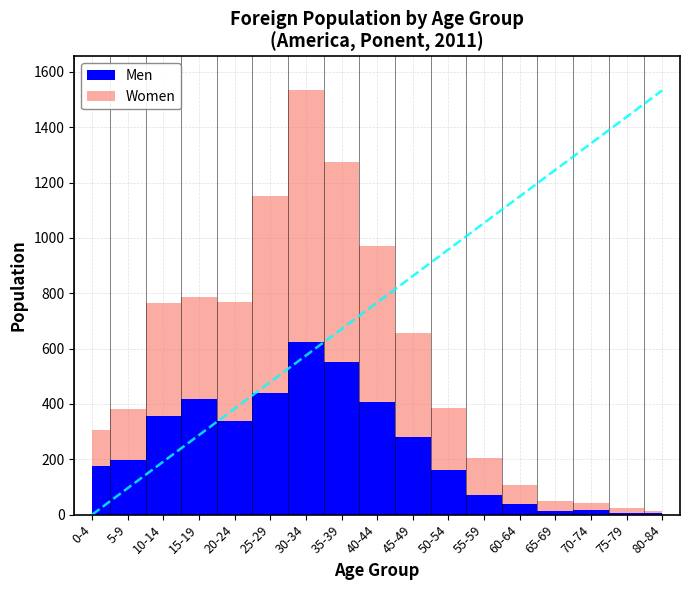

Reading left to right, transcribe all the data shown in this chart.

Men: 0-4=176	5-9=196	10-14=356	15-19=418	20-24=338	25-29=441	30-34=625	35-39=550	40-44=407	45-49=282	50-54=160	55-59=71	60-64=38	65-69=12	70-74=15	75-79=6	80-84=5
Women: 0-4=131	5-9=187	10-14=409	15-19=367	20-24=432	25-29=709	30-34=908	35-39=725	40-44=562	45-49=373	50-54=227	55-59=134	60-64=68	65-69=36	70-74=27	75-79=19	80-84=9